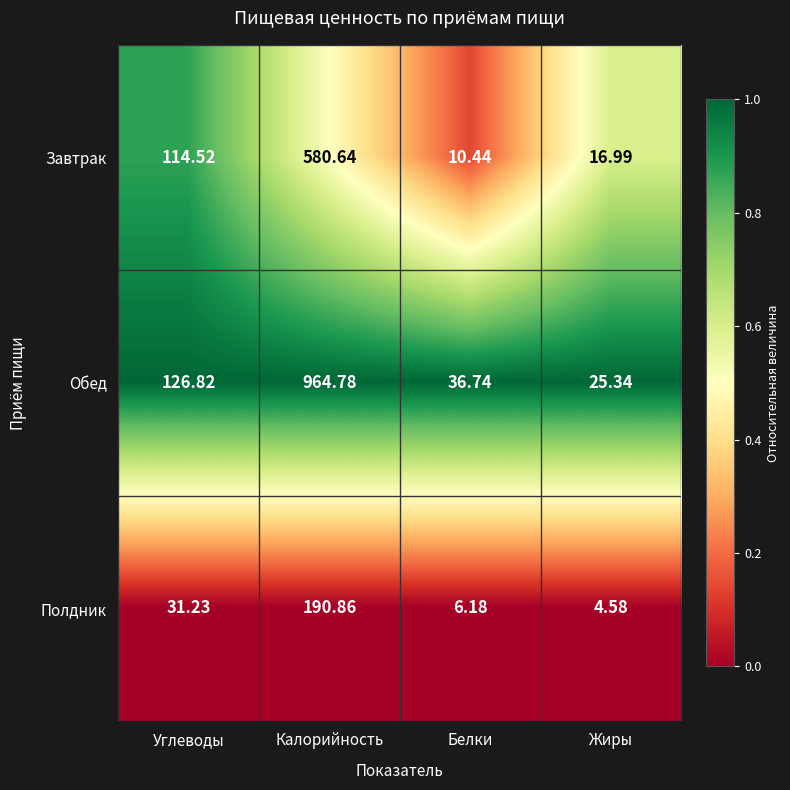

Which label corresponds to the smallest value in the chart?

Жиры